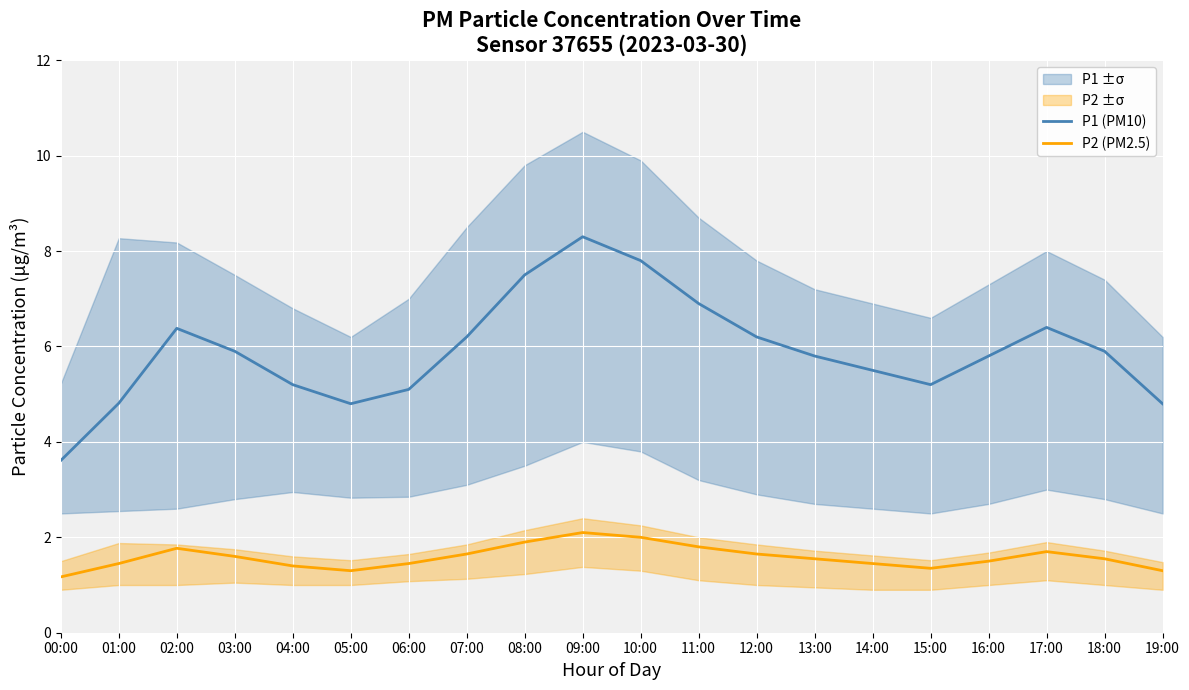

Which series has the largest range (max minus min)?

P1 (PM10)